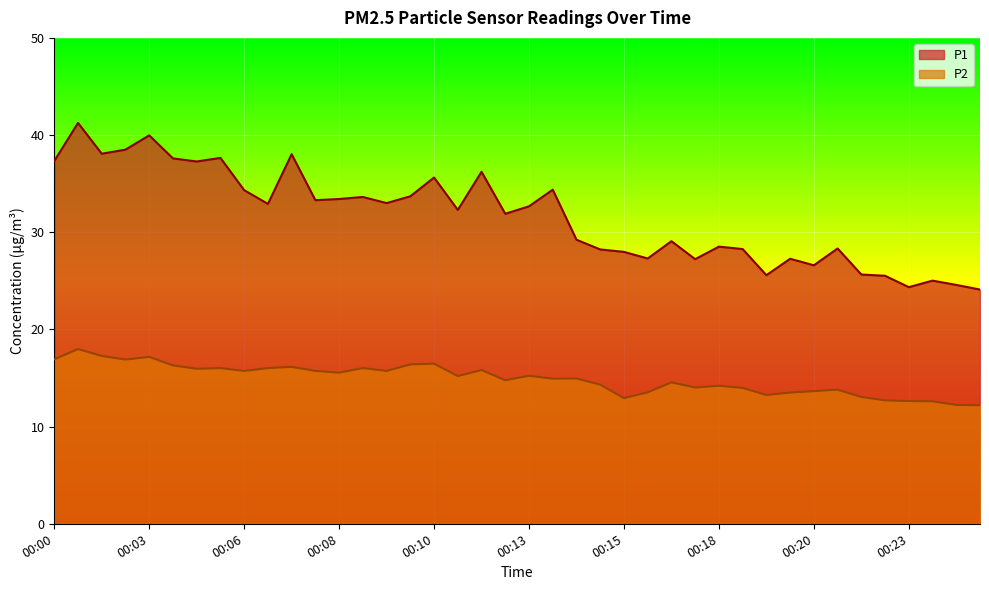

True or false: P2 and P1 cross at least once.

False